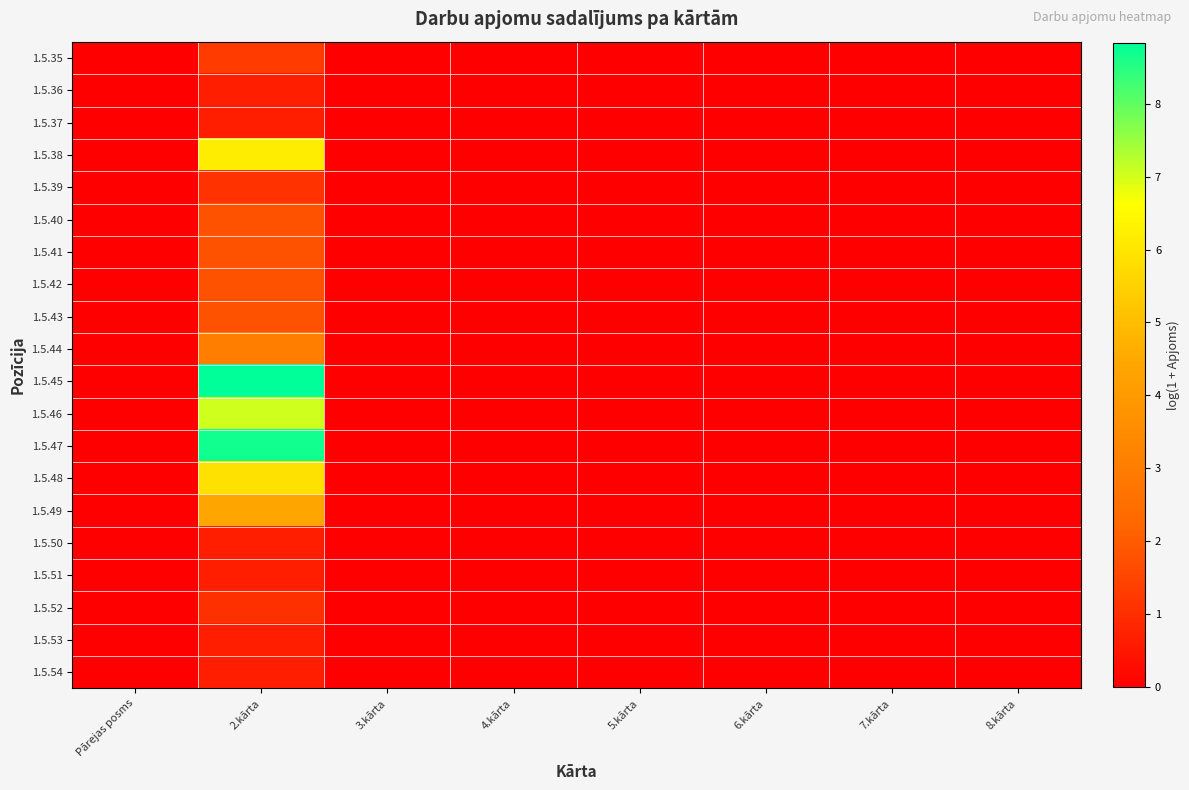

At which category does the chart reach its minimum across all series?

Pārejas posms